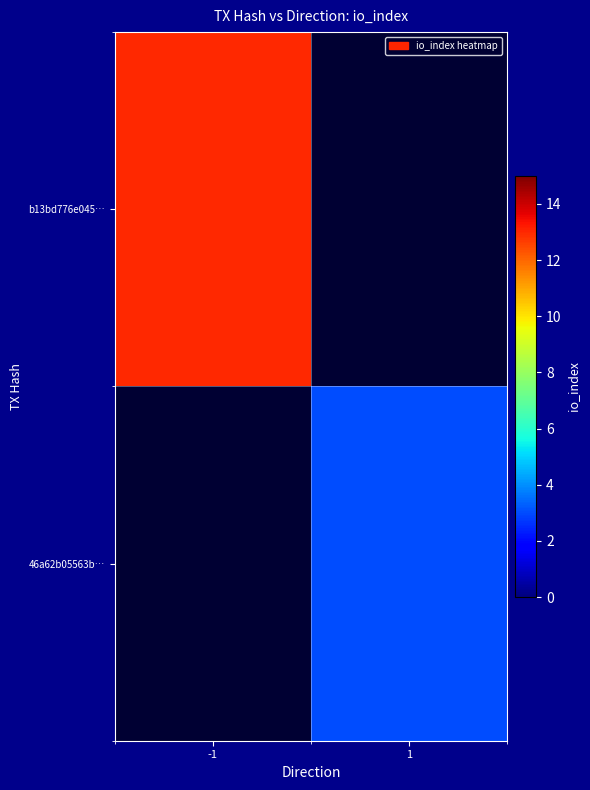

How many series are shown in this chart?

2